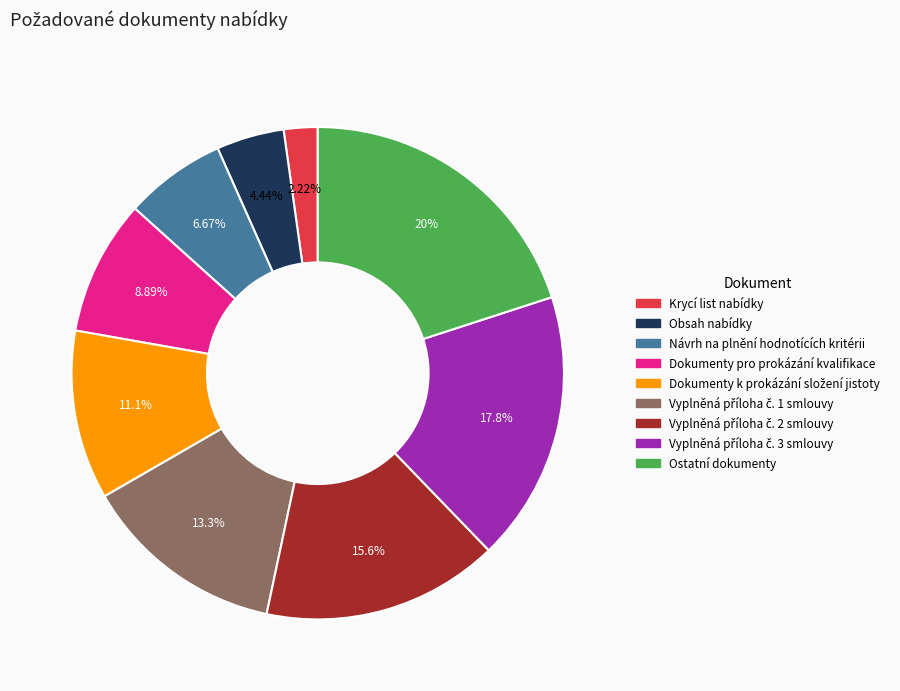

Which slice is the largest?

Ostatní dokumenty